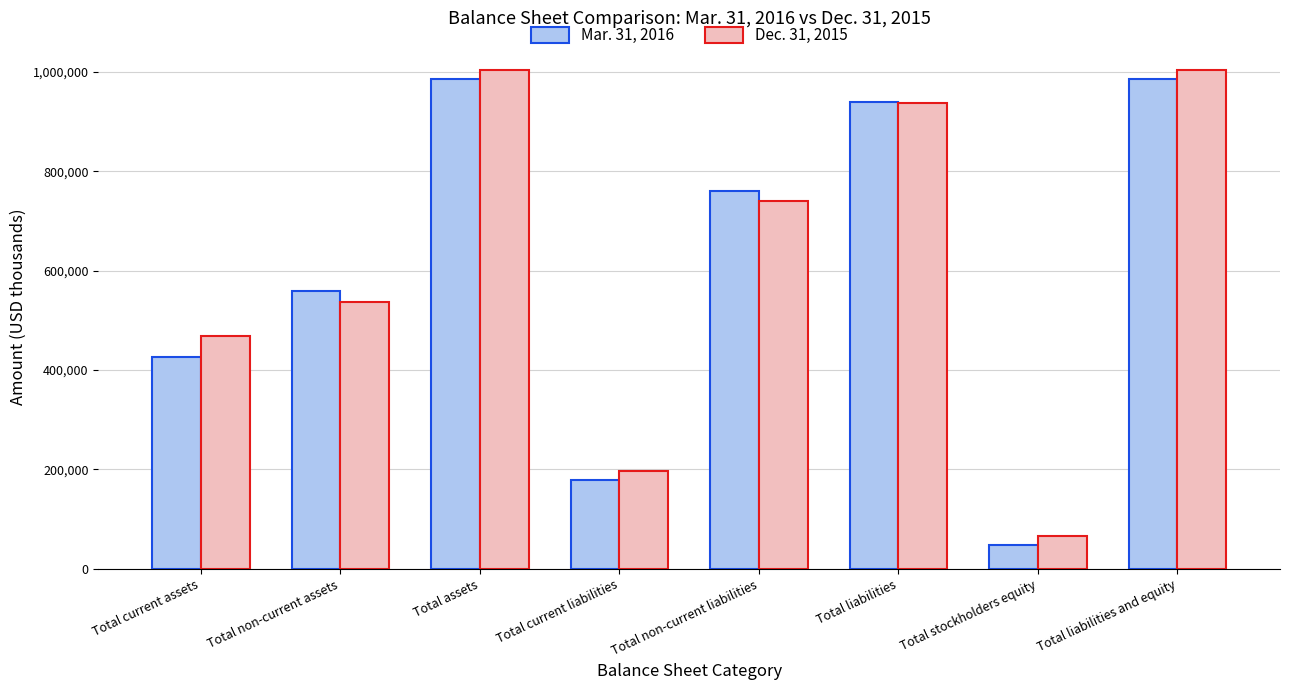

Which series has the widest spread of values?

Mar. 31, 2016